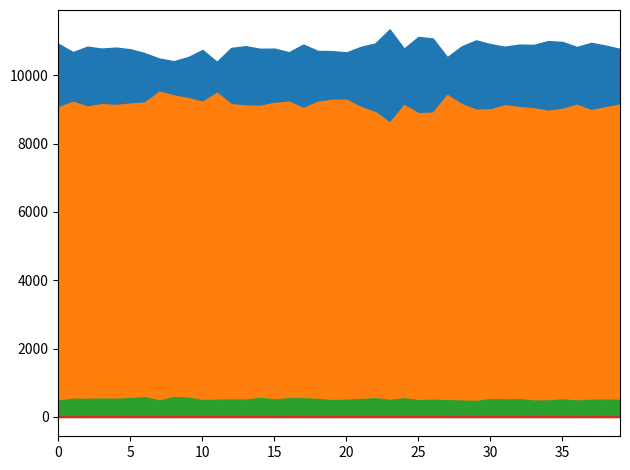

At 8, list the series in order from smallest to largest.

col_7, col_6, col_5, col_4